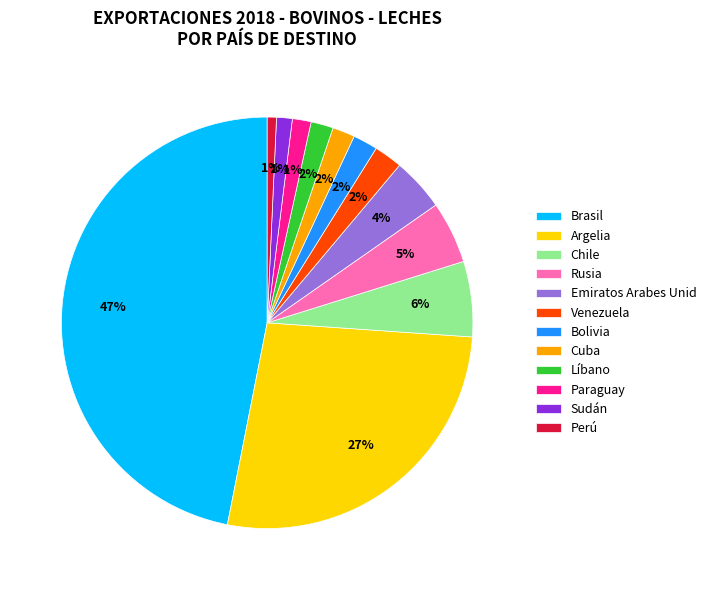

The Paraguay slice represents 1% of the pie. True or false?

True